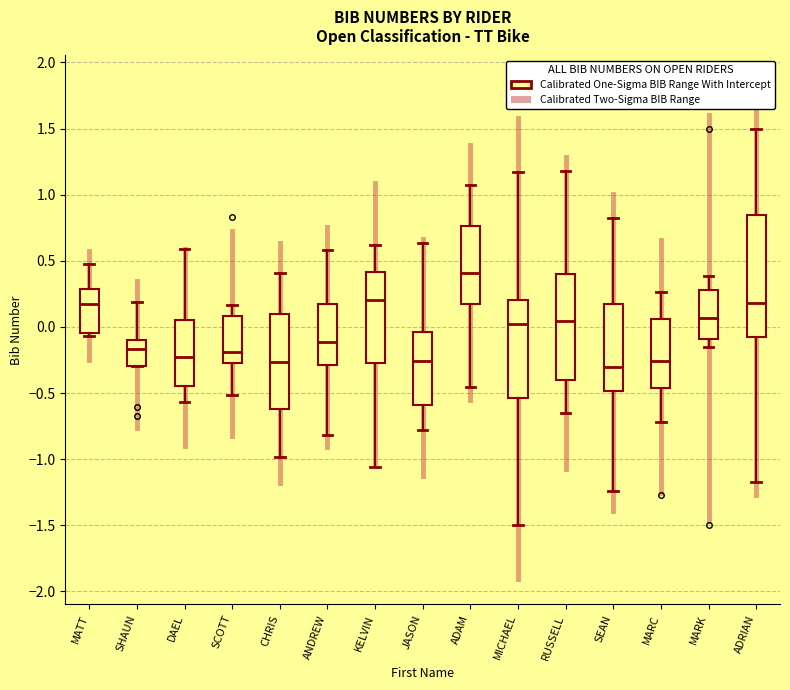

Comparing the boxes themselves (not the whiskers), which one is the tallest?

ADRIAN